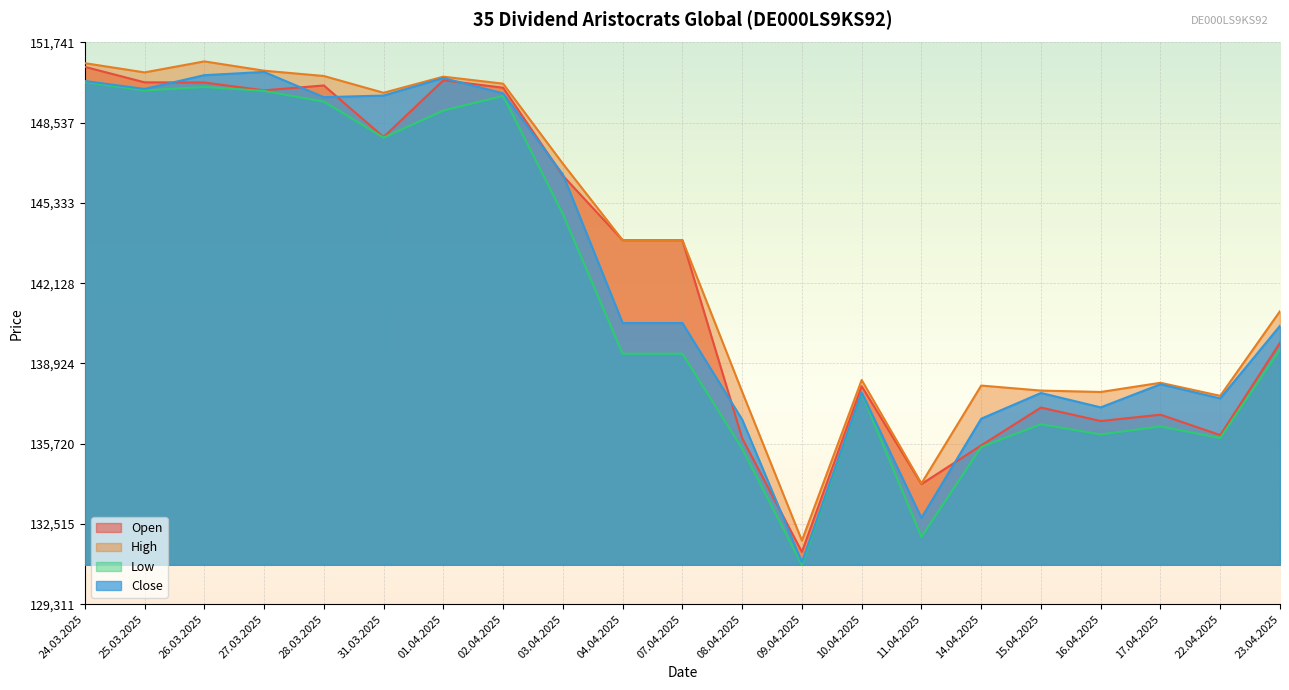

Between 26.03.2025 and 08.04.2025, which series saw the biggest shift?

Low